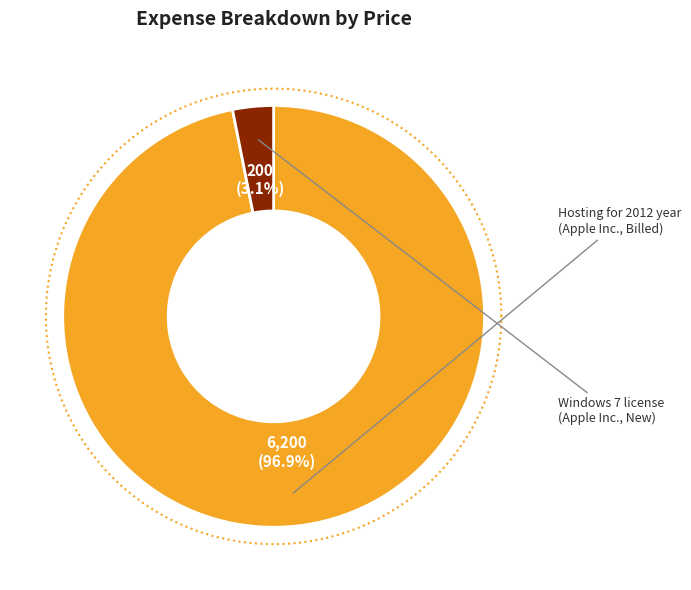

How many slices are in this pie chart?

2